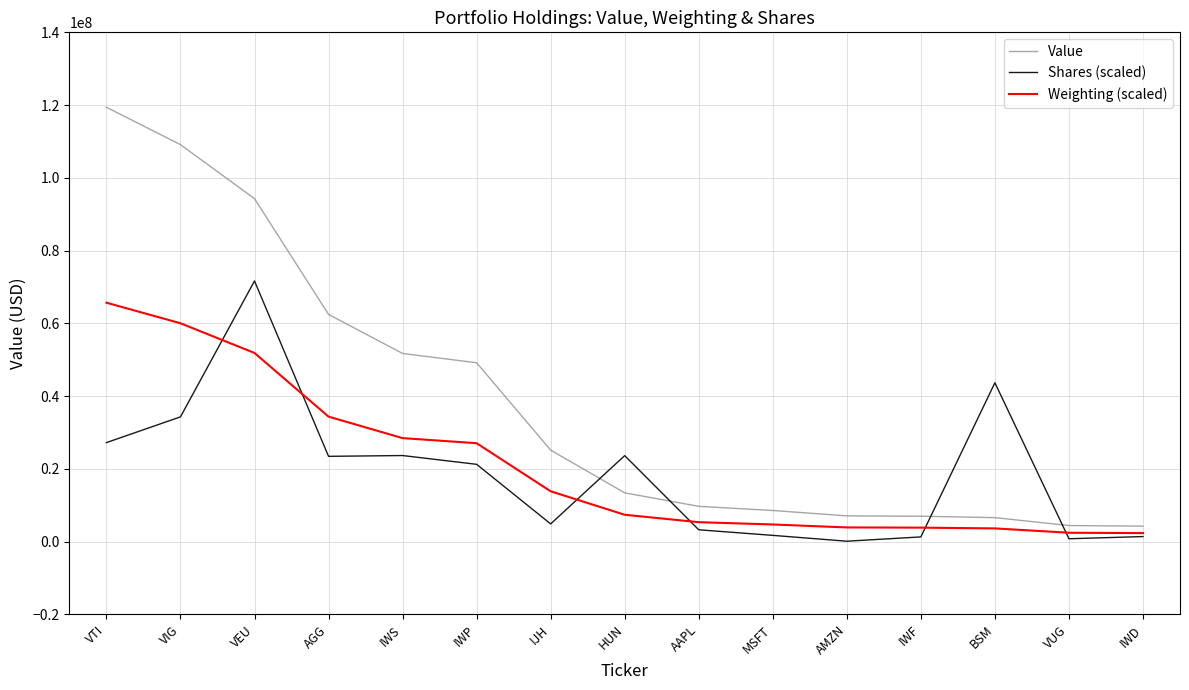

Is the value of Weighting (scaled) at VUG greater than the value of Value at MSFT?

No